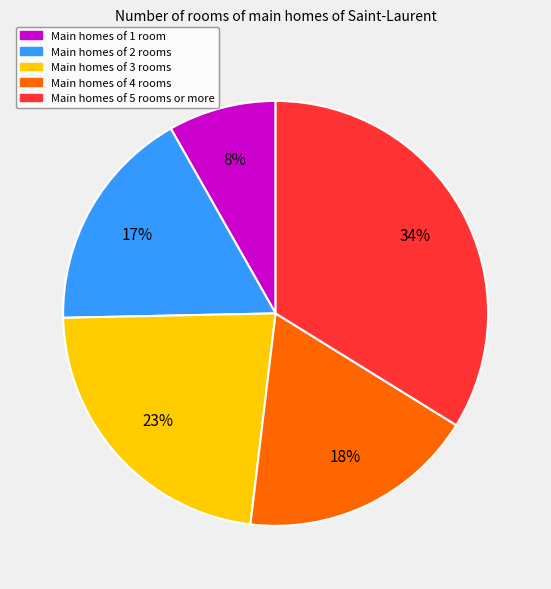

To the nearest percent, what is the average slice percentage?

20%